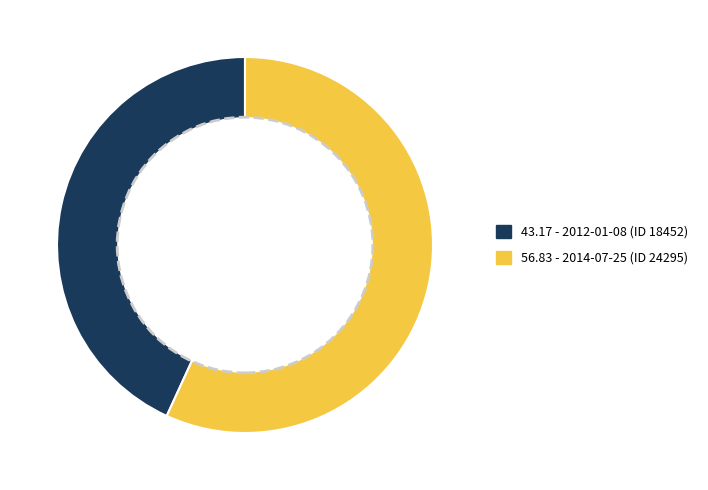

True or false: 43.17 - 2012-01-08 (ID 18452) accounts for 38% of the total.

False